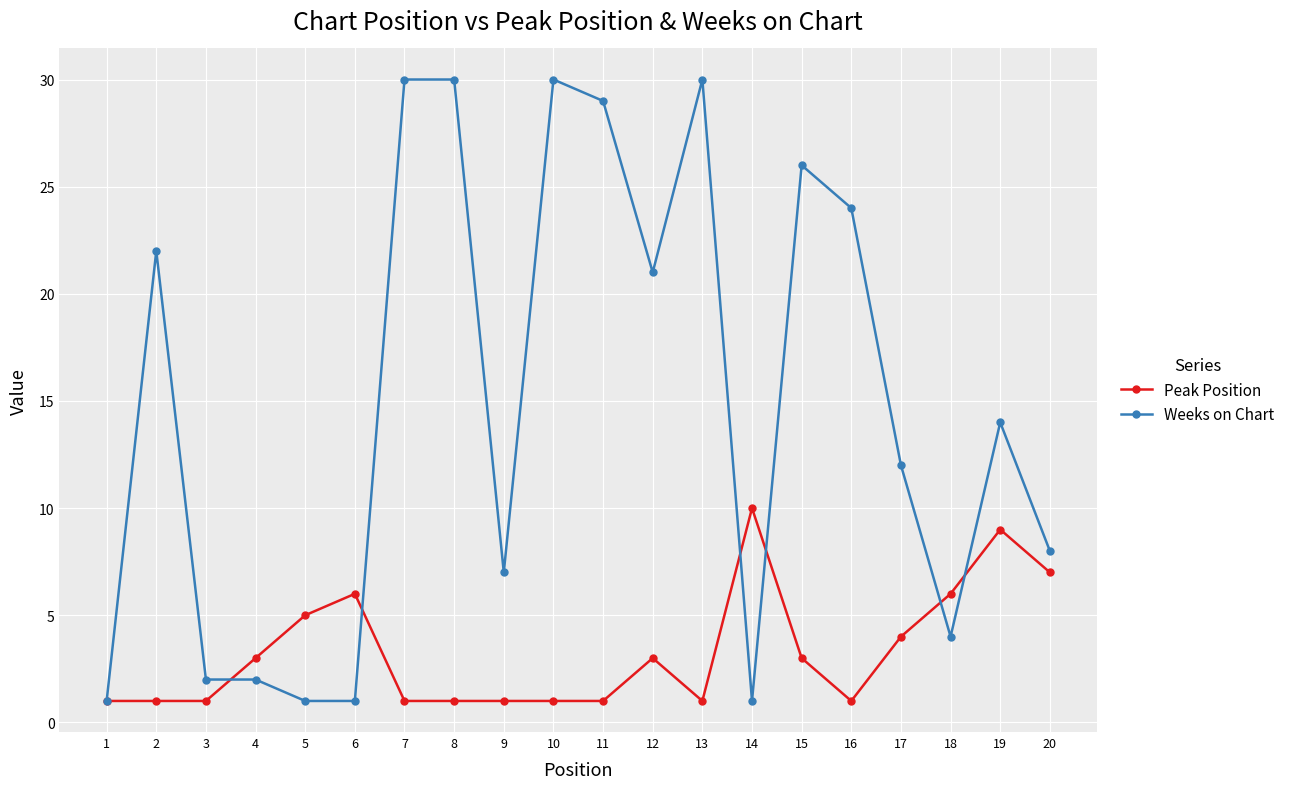

Is this an area chart (filled region under the line)?

No